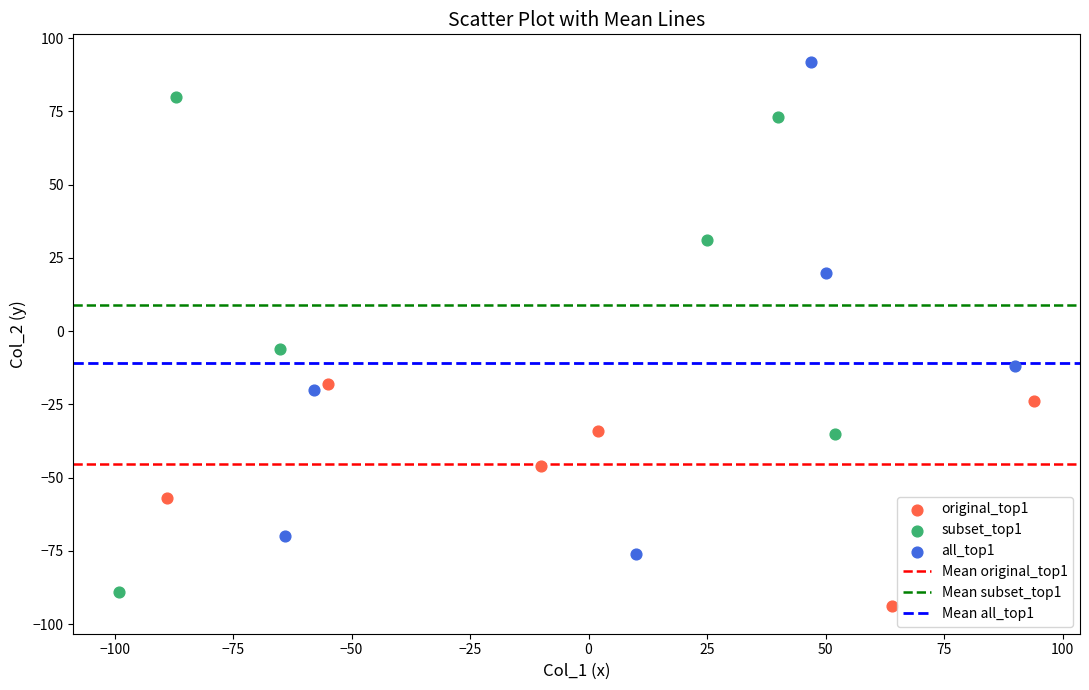

Which series reaches the maximum Y coordinate?

all_top1